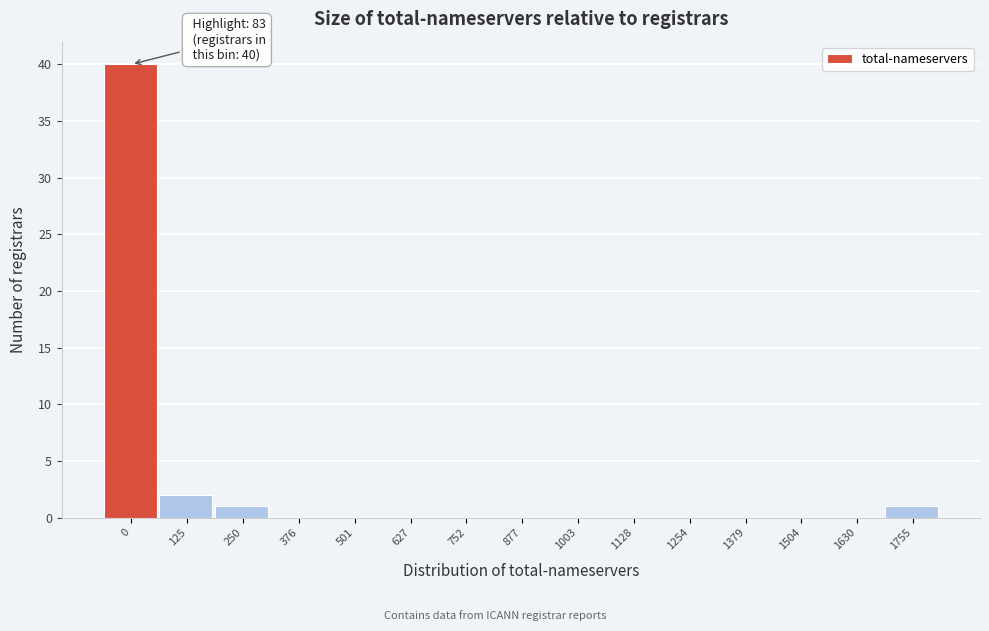

Reading left to right, what are all the values shown in this chart?

0=40	125=2	250=1	376=0	501=0	627=0	752=0	877=0	1003=0	1128=0	1254=0	1379=0	1504=0	1630=0	1755=1